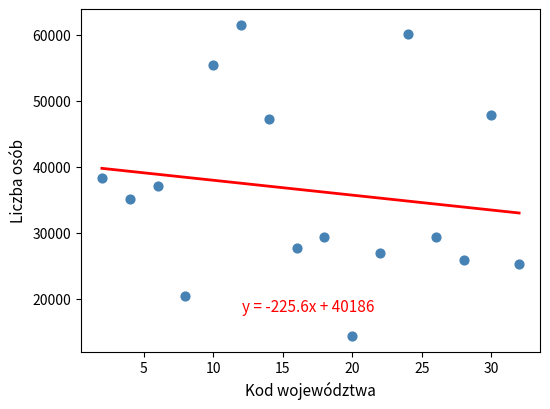

What is the range of X values (max minus min)?

30